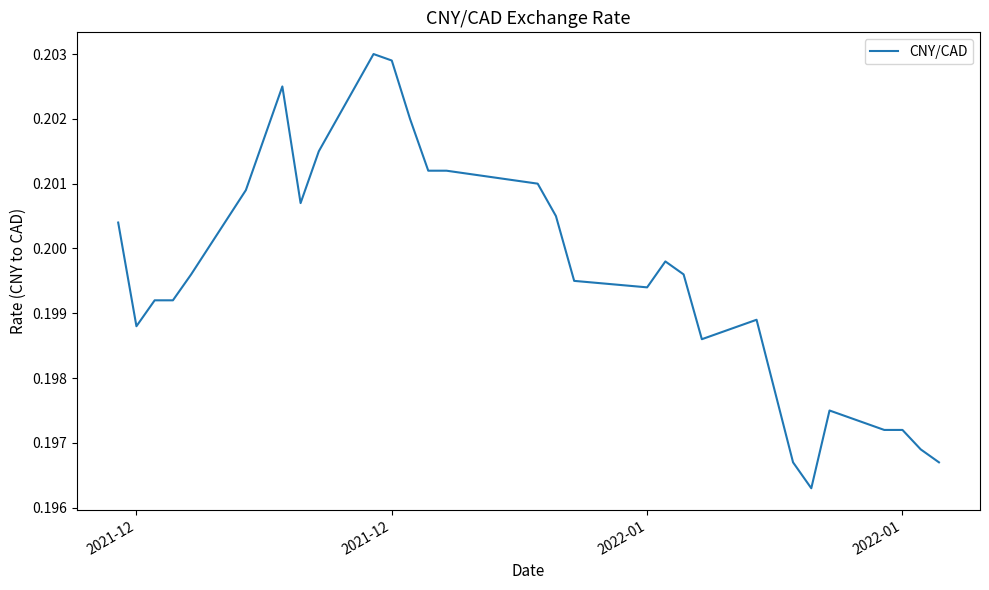

What is the smallest value displayed?

0.2